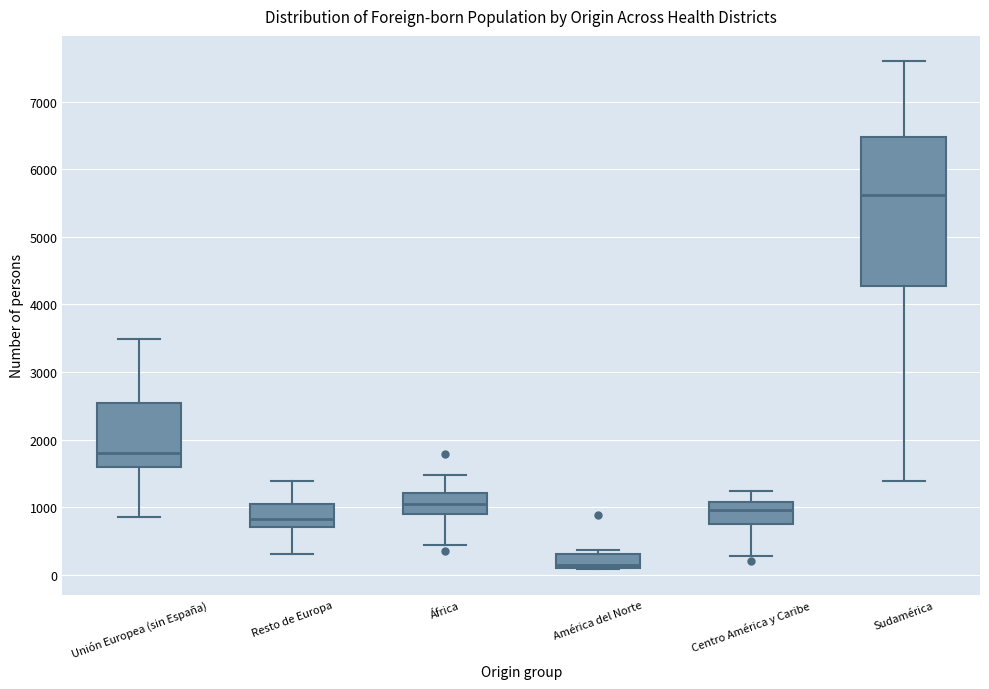

Reading left to right, transcribe this box plot: for each box, give where its median line is, the range the box spans, and where its two whiskers end, as read against the y-axis. The values are not printed on the chart, so give them approximately, as read against the axis.

Unión Europea (sin España): median 1800, box 1600 to 2500, whiskers 900 to 3500
Resto de Europa: median 800, box 700 to 1000, whiskers 300 to 1400
África: median 1100, box 900 to 1200, whiskers 400 to 1500
América del Norte: median 100 (just above the box's lower edge), box 100 to 300, whiskers 100 to 400
Centro América y Caribe: median 1000, box 800 to 1100, whiskers 300 to 1200
Sudamérica: median 5600, box 4300 to 6500, whiskers 1400 to 7600